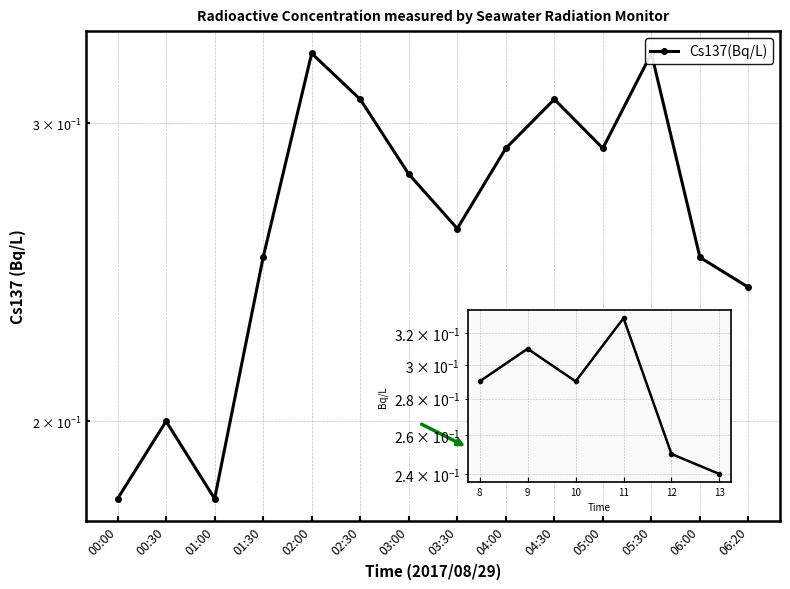

What is the average value?

0.3